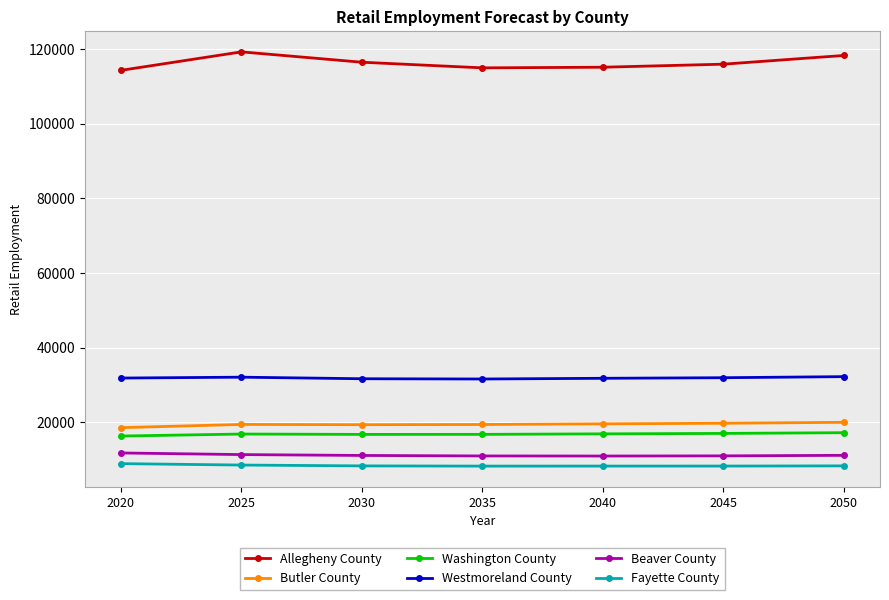

What is the total value across all series at 2025?

207352